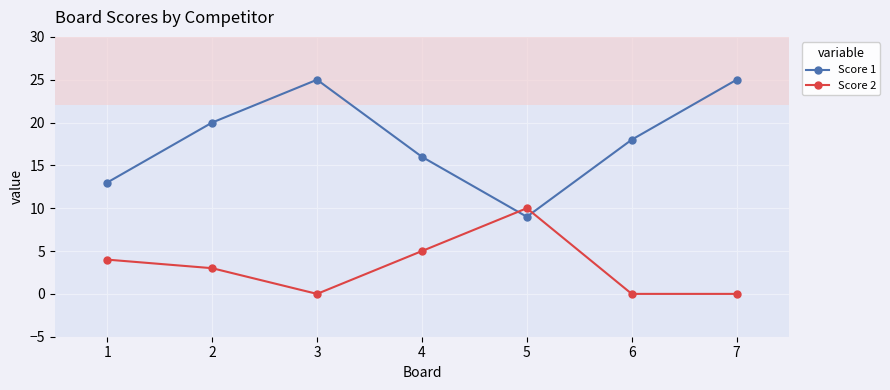

True or false: Score 1 has a value of 16 at 3.

False